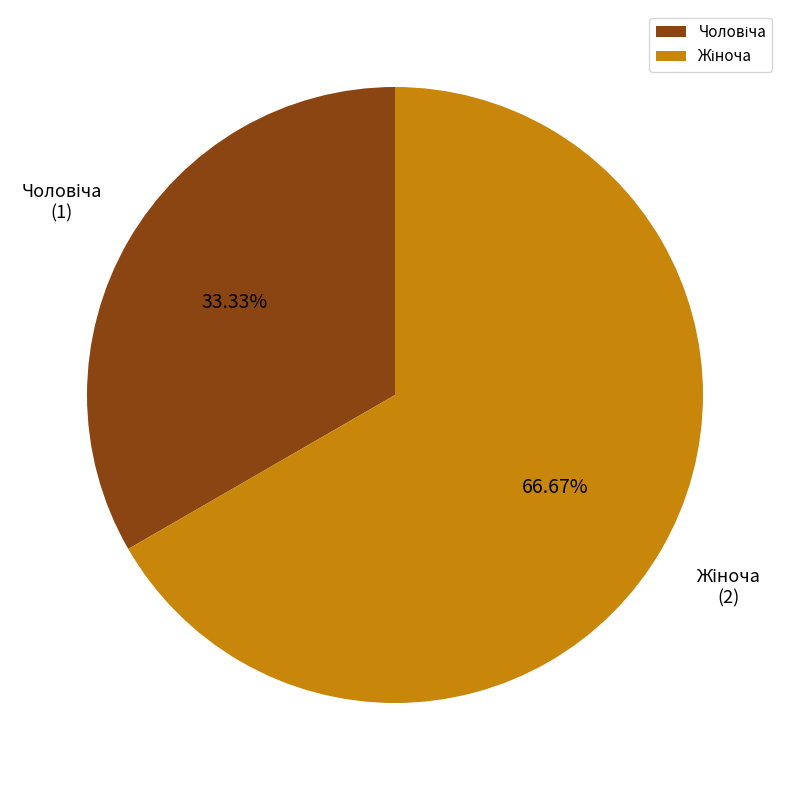

Is there any slice that represents more than half of the pie?

Yes